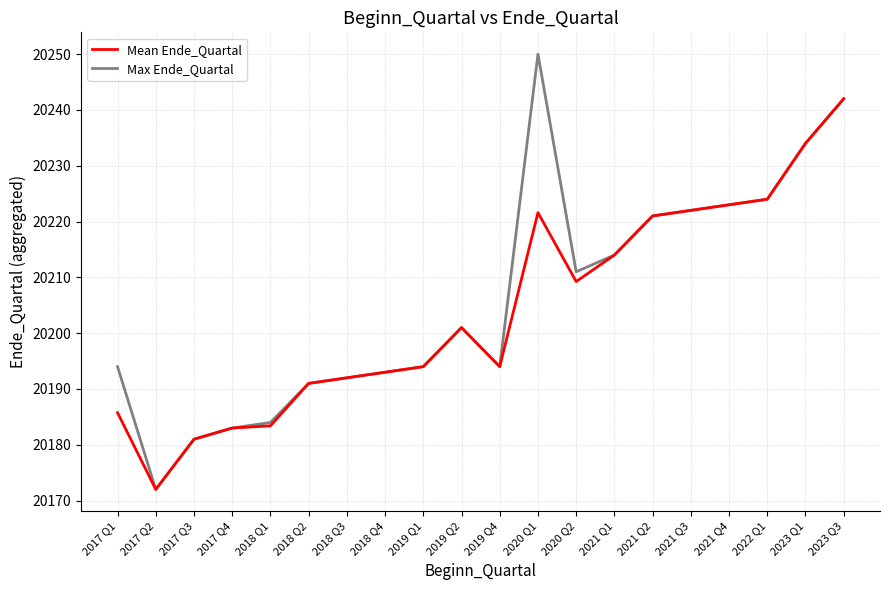

Which series has the widest spread of values?

Max Ende_Quartal